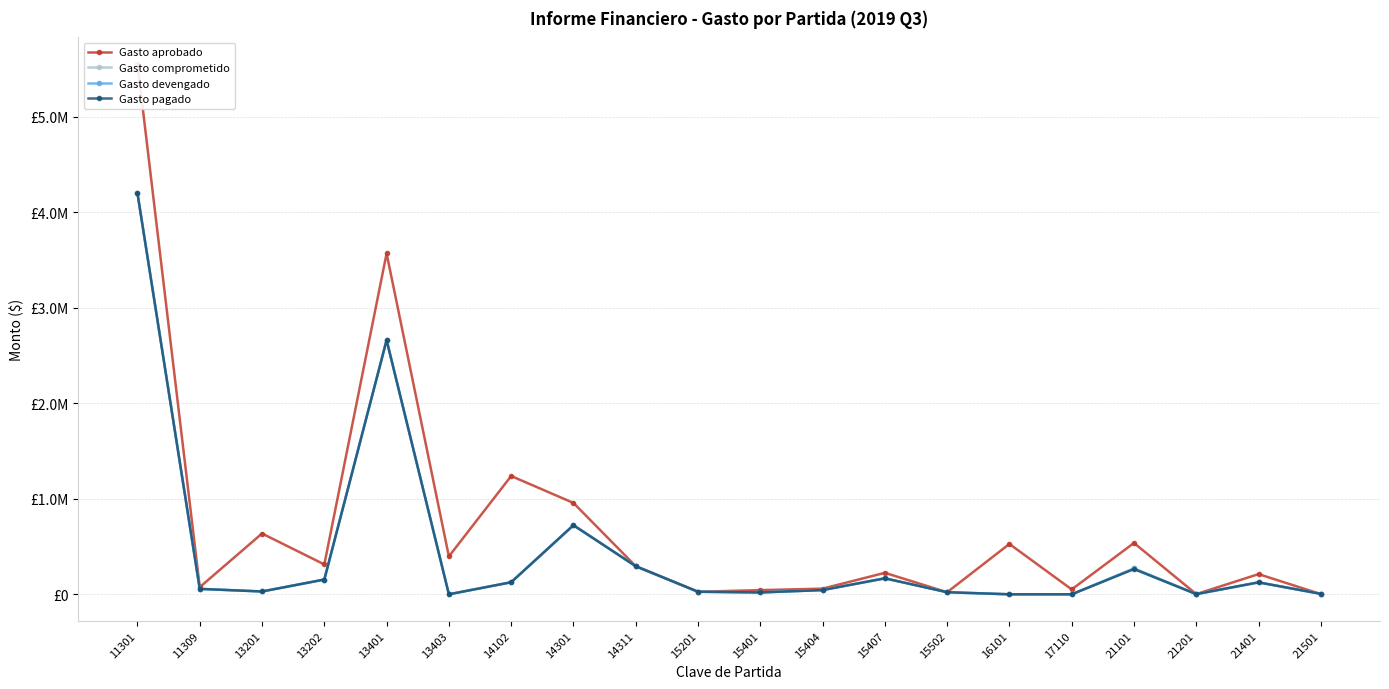

Reading left to right, what are all the values shown in this chart?

Gasto aprobado: 5550312.0	74812.6	636149.7	312506.9	3567276.0	396363.2	1237757.4	956271.2	294079.0	26861.1	43500.0	58920.0	224640.0	21750.0	526862.8	51000.0	537101.4	1900.0	211186.1	2200.0
Gasto comprometido: 4196179.6	56707.8	29456.9	154440.2	2660202.0	0.0	126119.0	722991.3	294079.0	26861.1	19500.0	44190.0	167232.0	21750.0	0.0	0.0	270438.2	1900.0	124924.8	4599.0
Gasto devengado: 4196179.6	56707.8	29456.9	154440.2	2660202.0	0.0	126119.0	722991.3	294079.0	26861.1	19500.0	44190.0	167232.0	21750.0	0.0	0.0	270438.2	1900.0	124924.8	4599.0
Gasto pagado: 4196179.6	56707.8	29456.9	154440.2	2660202.0	0.0	126119.0	722991.3	294079.0	26861.1	19500.0	44190.0	167232.0	21750.0	0.0	0.0	263515.2	1900.0	124924.8	4599.0